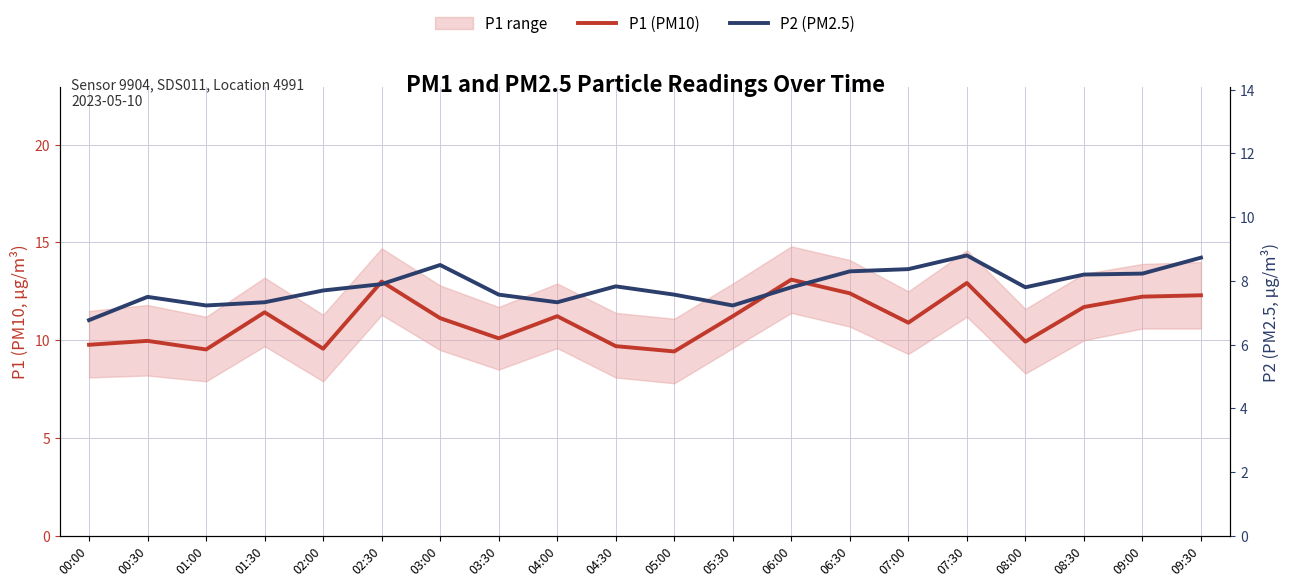

In P1 (PM10), how many points are lower than both neighbors (excluding endpoints)?

6